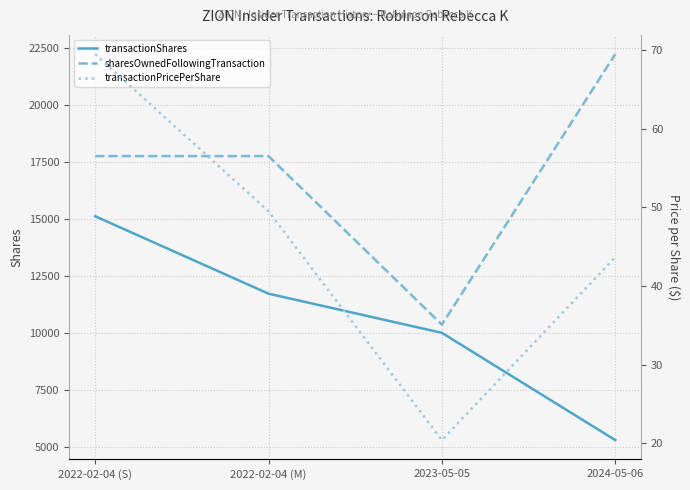

Reading right to left, extract all data points from this chart.

transactionShares: 2024-05-06=5291.0	2023-05-05=10000.0	2022-02-04 (M)=11720.0	2022-02-04 (S)=15120.0
sharesOwnedFollowingTransaction: 2024-05-06=22238.0	2023-05-05=10360.0	2022-02-04 (M)=17763.0	2022-02-04 (S)=17763.0
transactionPricePerShare: 2024-05-06=43.7	2023-05-05=20.4	2022-02-04 (M)=49.5	2022-02-04 (S)=69.5